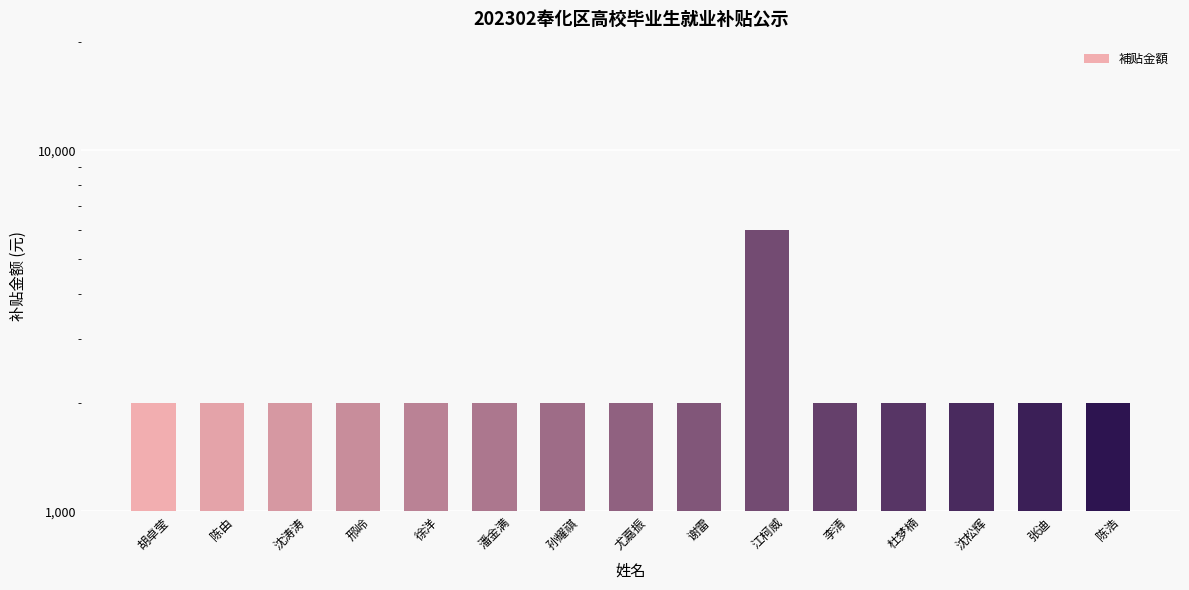

Read the value at 尤嘉振, to the nearest 10.

2000